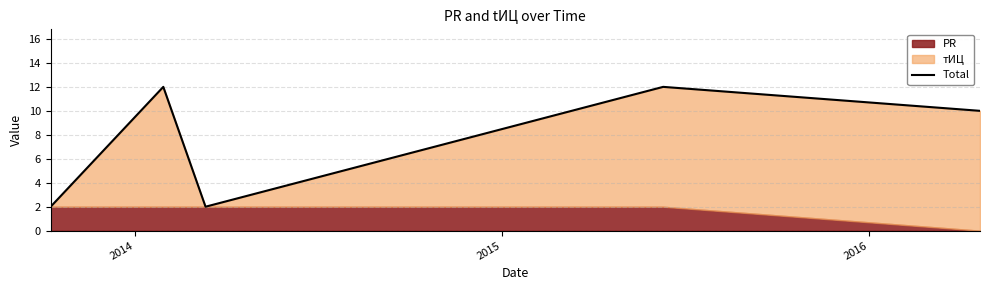

What is the sum of all values?

38